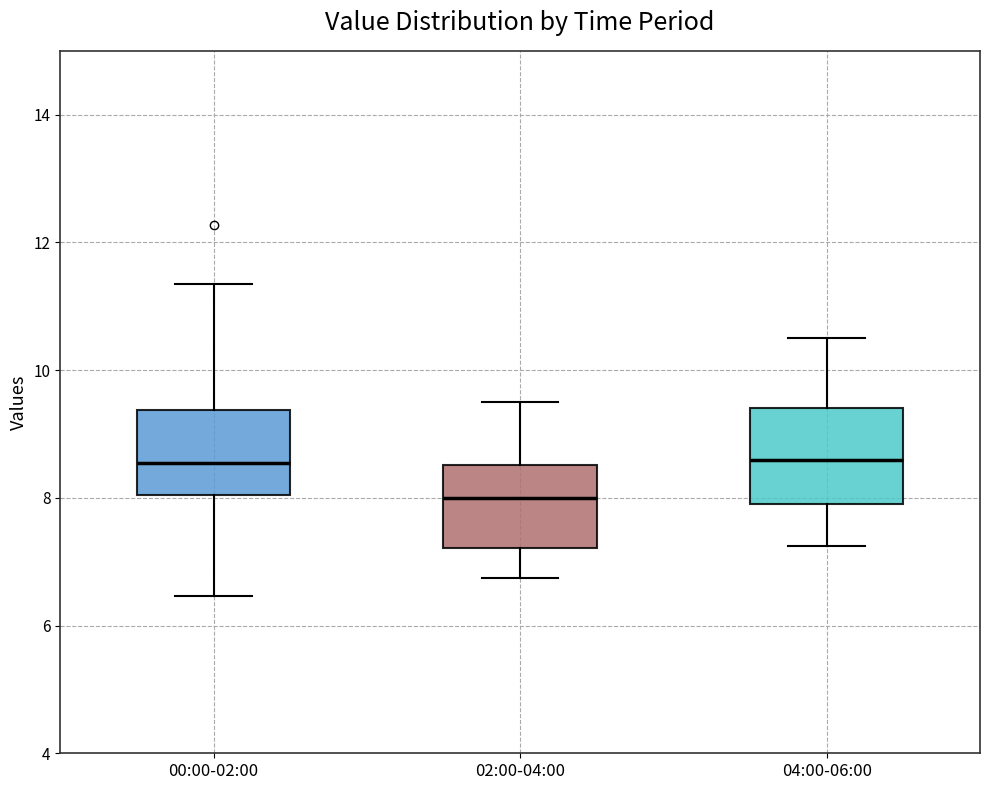

Reading left to right, transcribe this box plot: for each box, give where its median line is, the range the box spans, and where its two whiskers end, as read against the y-axis. The values are not printed on the chart, so give them approximately, as read against the axis.

00:00-02:00: median 8.6, box 8.0 to 9.4, whiskers 6.4 to 11.4
02:00-04:00: median 8.0, box 7.2 to 8.6, whiskers 6.8 to 9.6
04:00-06:00: median 8.6, box 8.0 to 9.4, whiskers 7.2 to 10.6